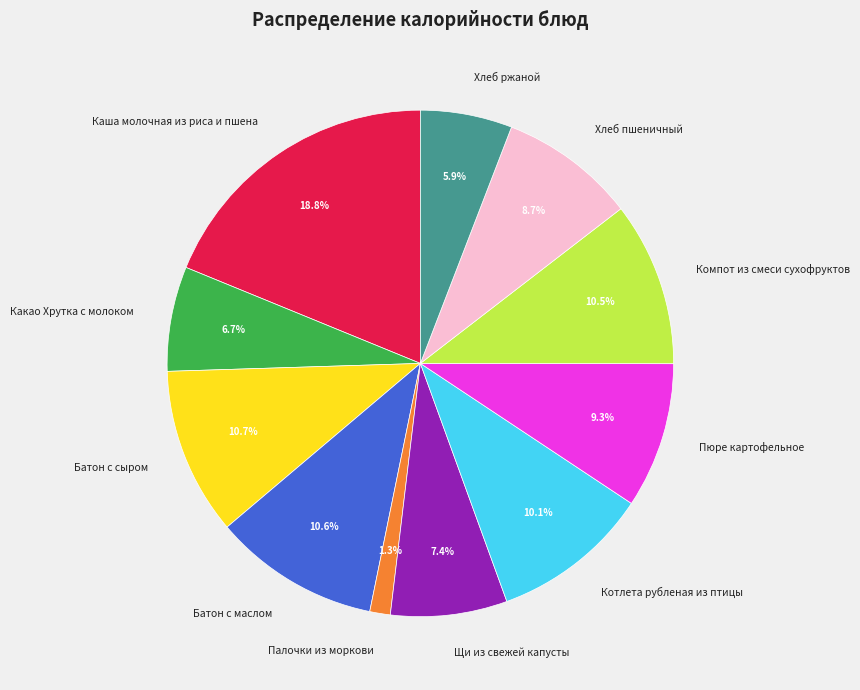

Between Батон с маслом and Каша молочная из риса и пшена, which is larger?

Каша молочная из риса и пшена